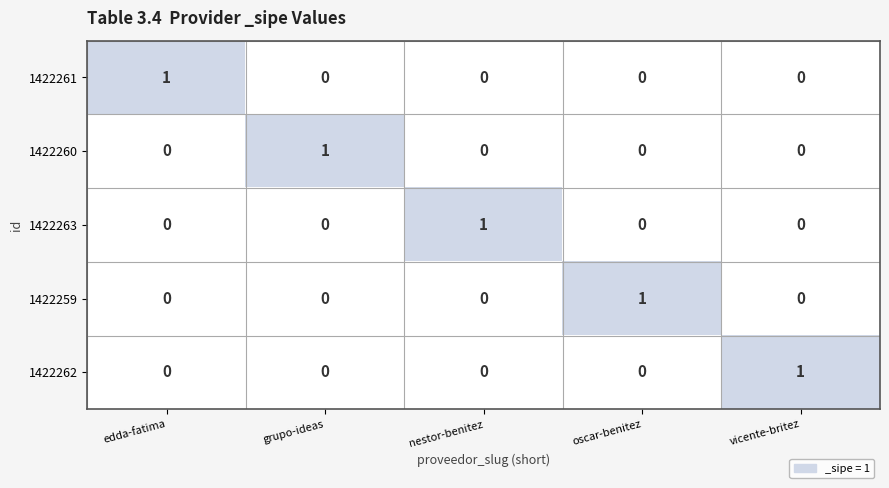

How many series are shown in this chart?

5